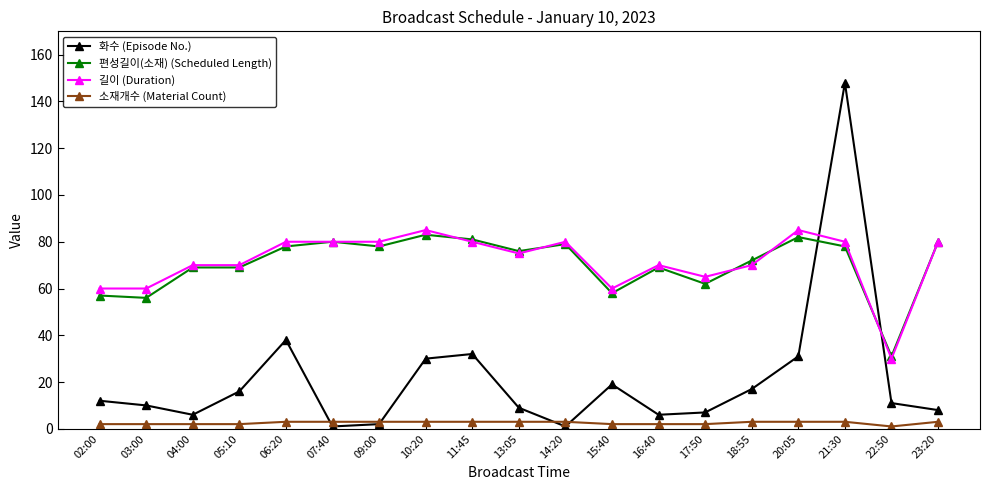

The 길이 (Duration) series shows 60 at 02:00. True or false?

True